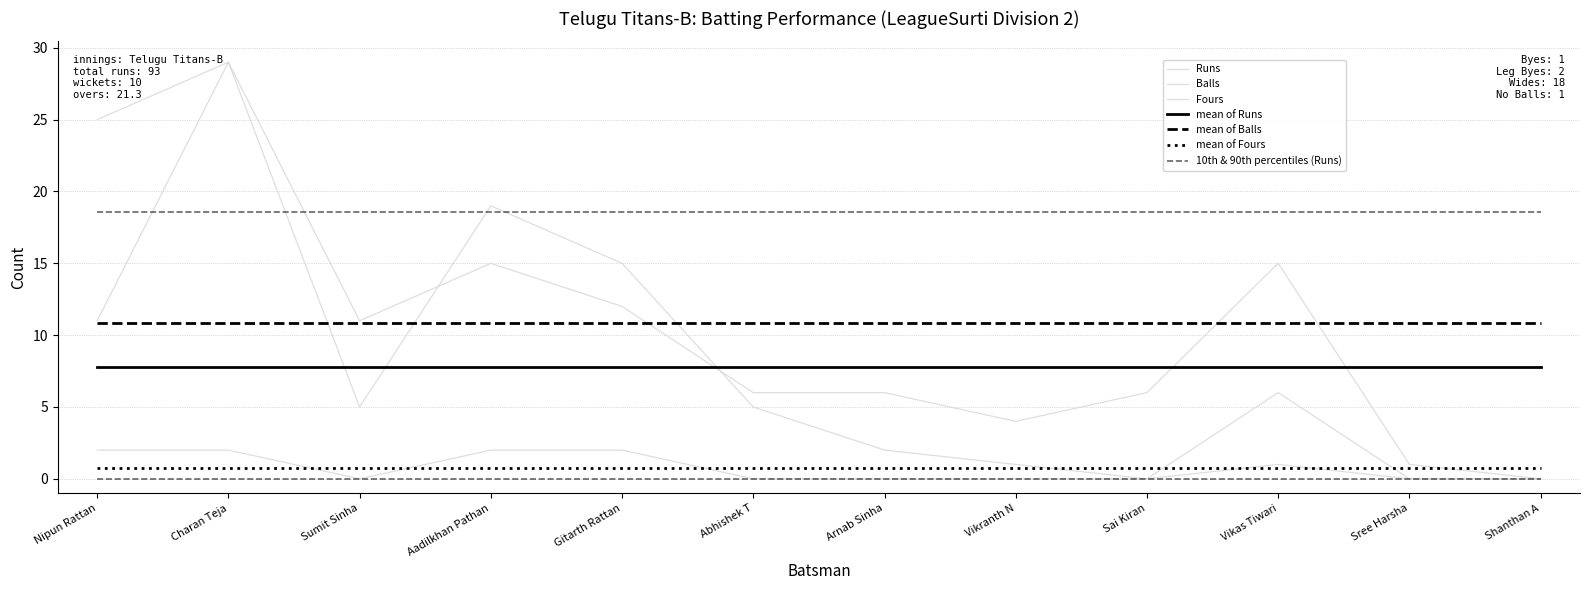

Does the chart display data point markers on the line(s)?

No